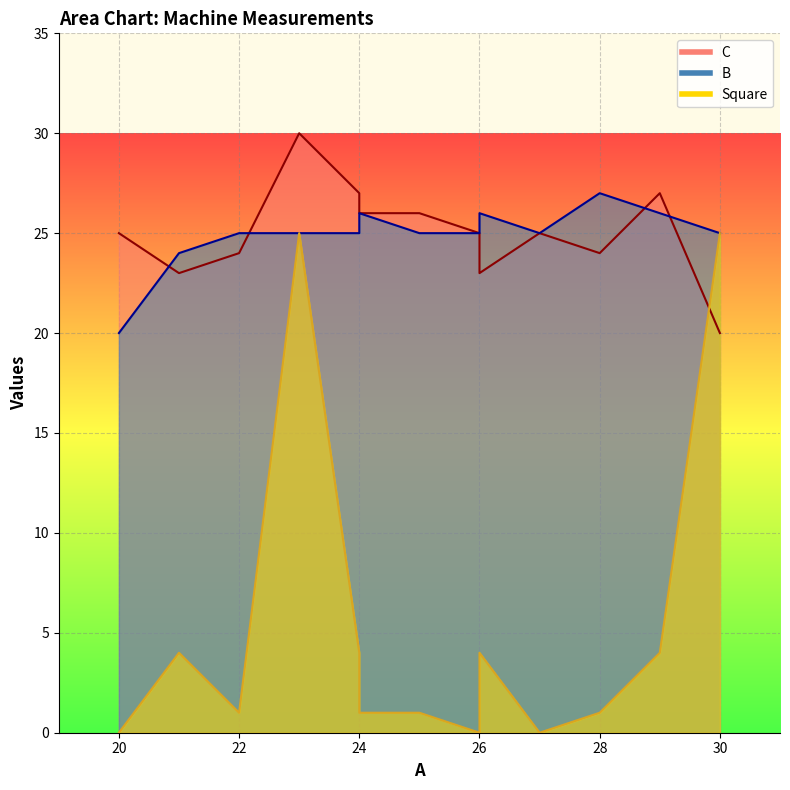

What is the sum of the B values at 20 and 30?

45